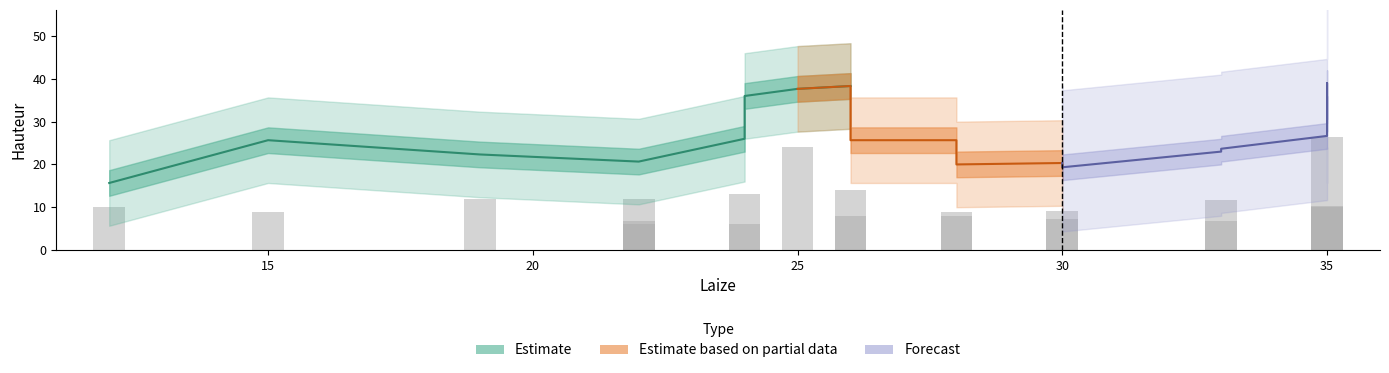

Is it true that the value at 26 is 7.4?

False